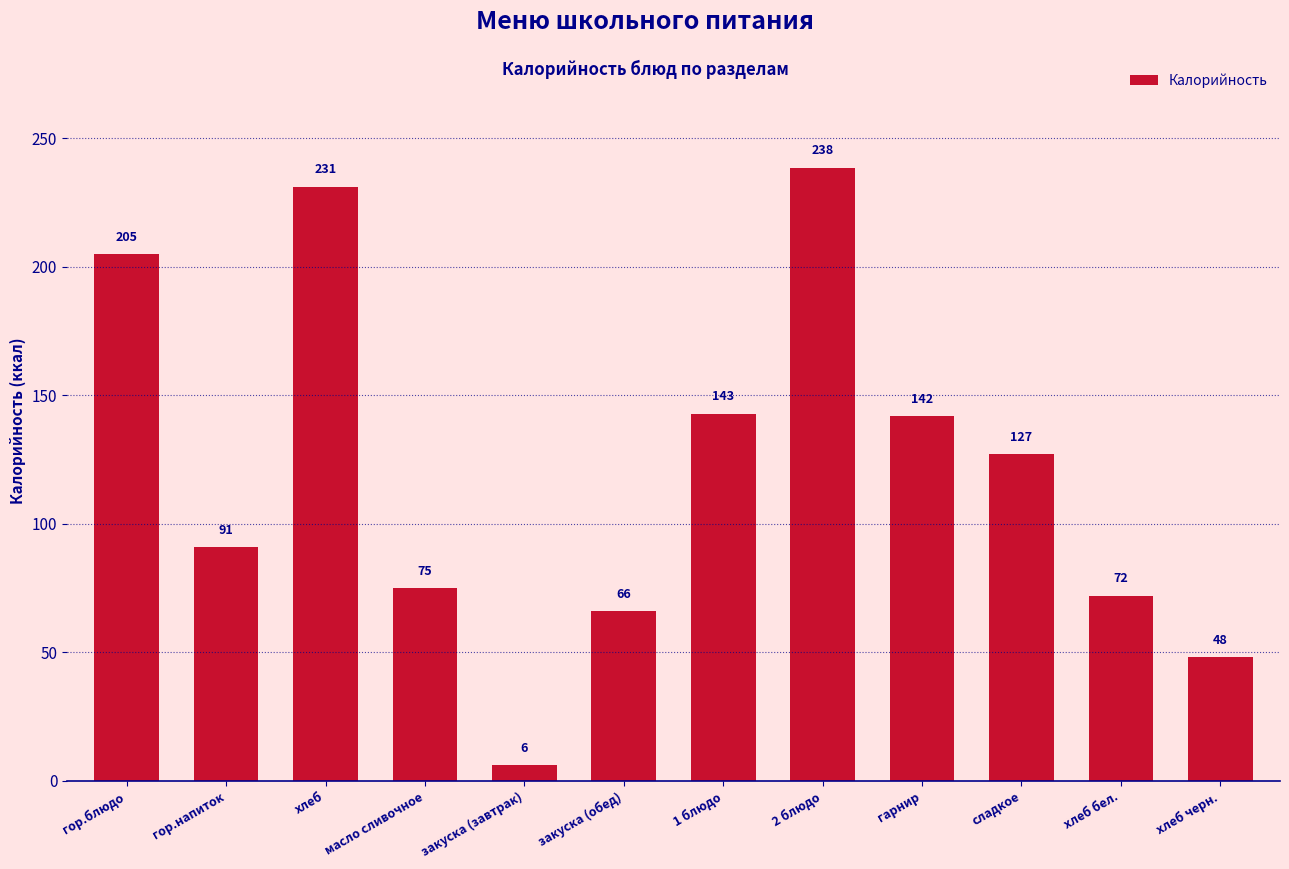

What is the change in value from гор.блюдо to хлеб бел.?

-133.0